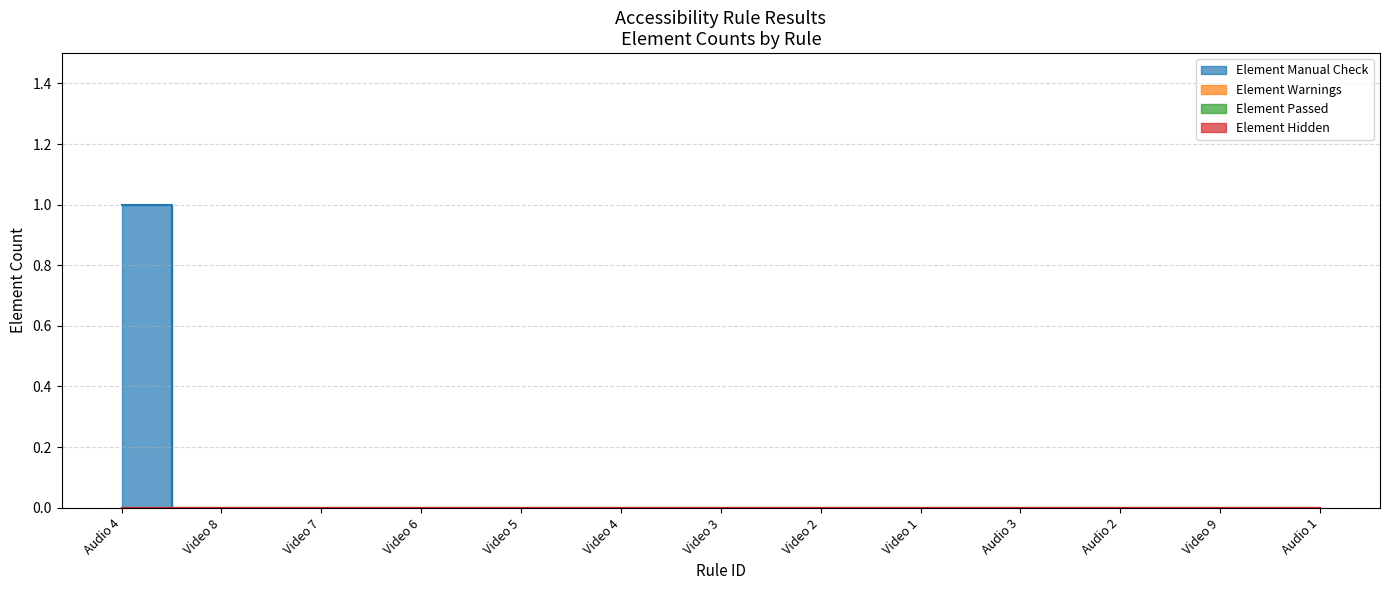

Which series has the largest total across all categories?

Element Manual Check